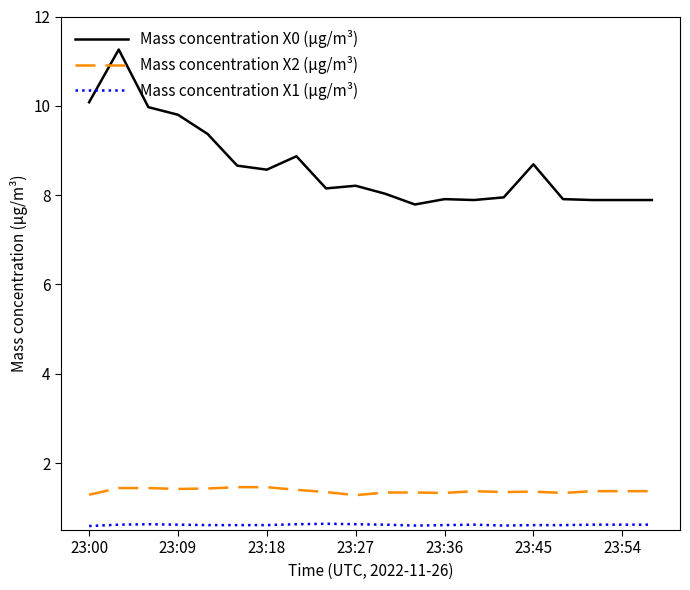

In Mass concentration X0 (μg/m³), how many points are higher than both neighbors (excluding endpoints)?

5